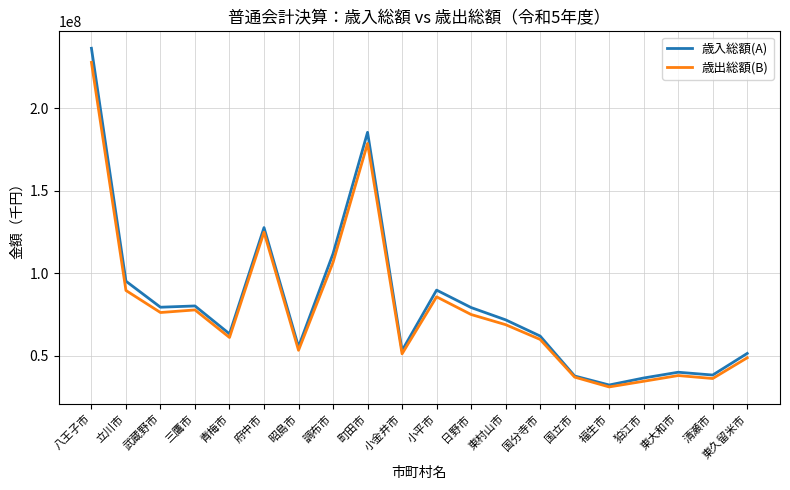

Where is 歳入総額(A) nearest to the value 134300749?

府中市